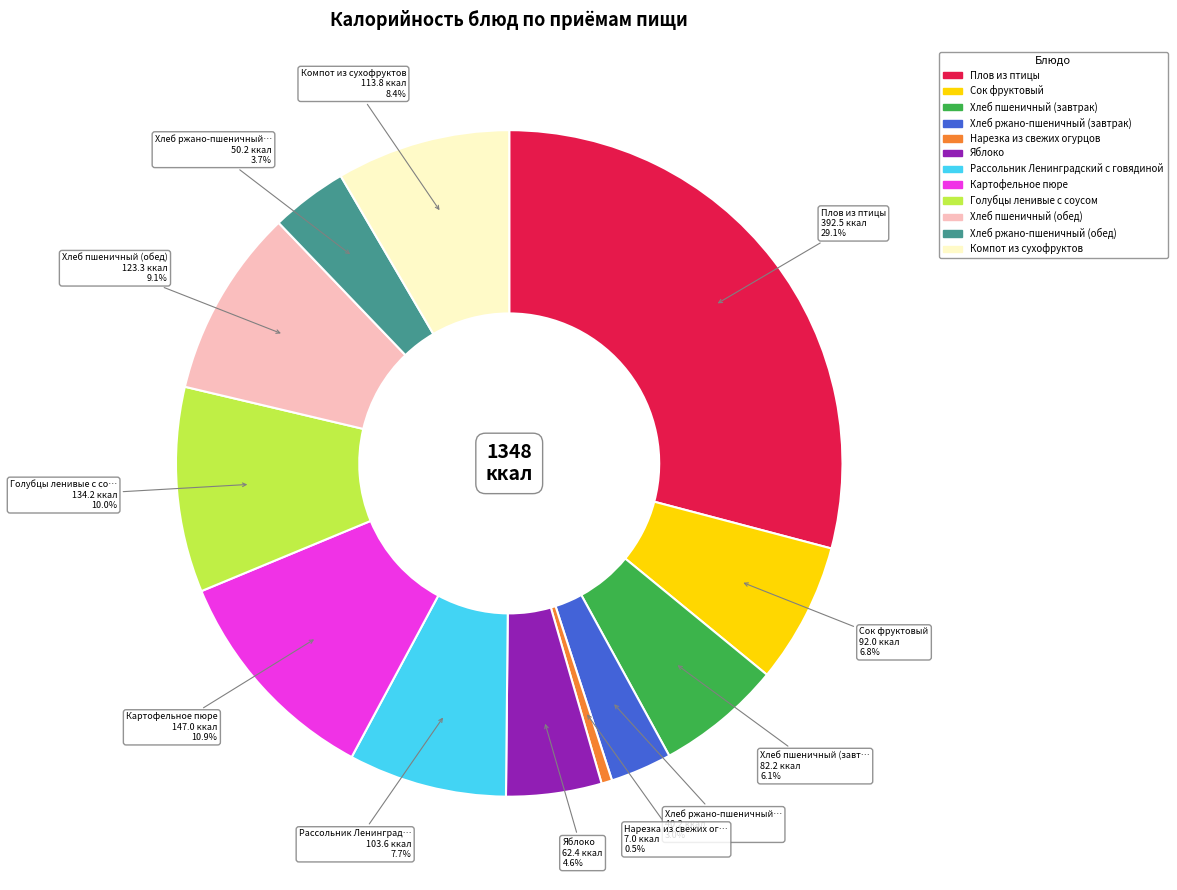

Does Плов из птицы represent more than half of the total?

No